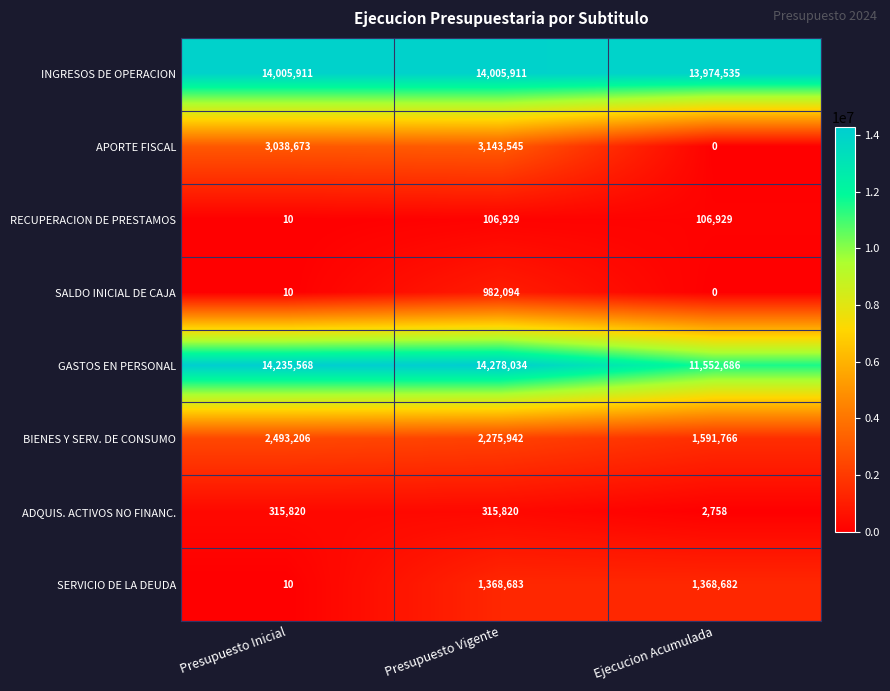

Reading right to left, transcribe all the data shown in this chart.

INGRESOS DE OPERACION: 13974535	14005911	14005911
APORTE FISCAL: 0	3143545	3038673
RECUPERACION DE PRESTAMOS: 106929	106929	10
SALDO INICIAL DE CAJA: 0	982094	10
GASTOS EN PERSONAL: 11552686	14278034	14235568
BIENES Y SERV. DE CONSUMO: 1591766	2275942	2493206
ADQUIS. ACTIVOS NO FINANC.: 2758	315820	315820
SERVICIO DE LA DEUDA: 1368682	1368683	10